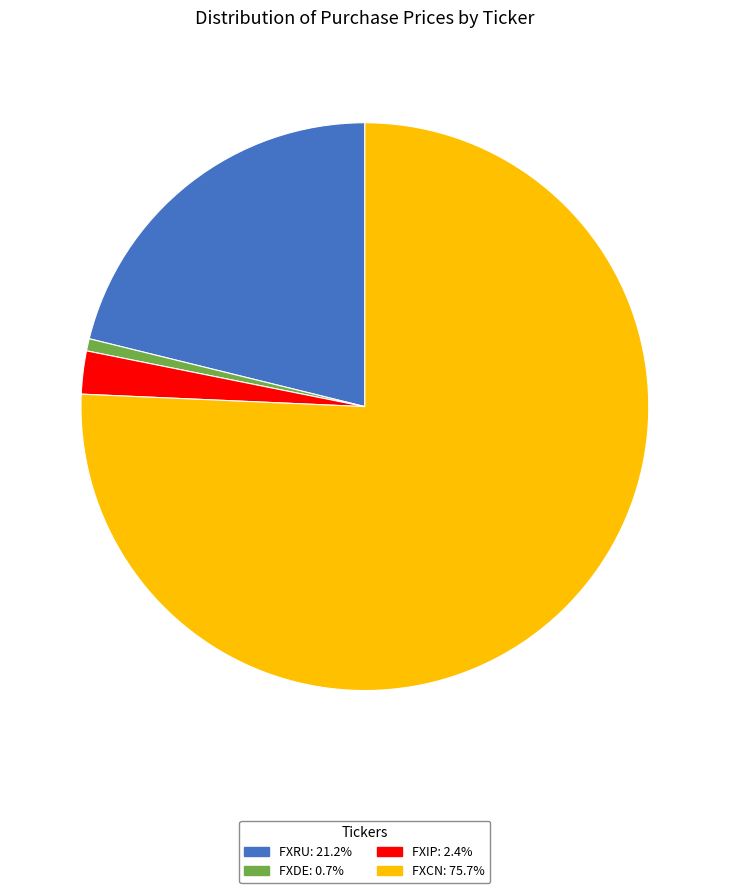

Does any single category account for the majority?

Yes